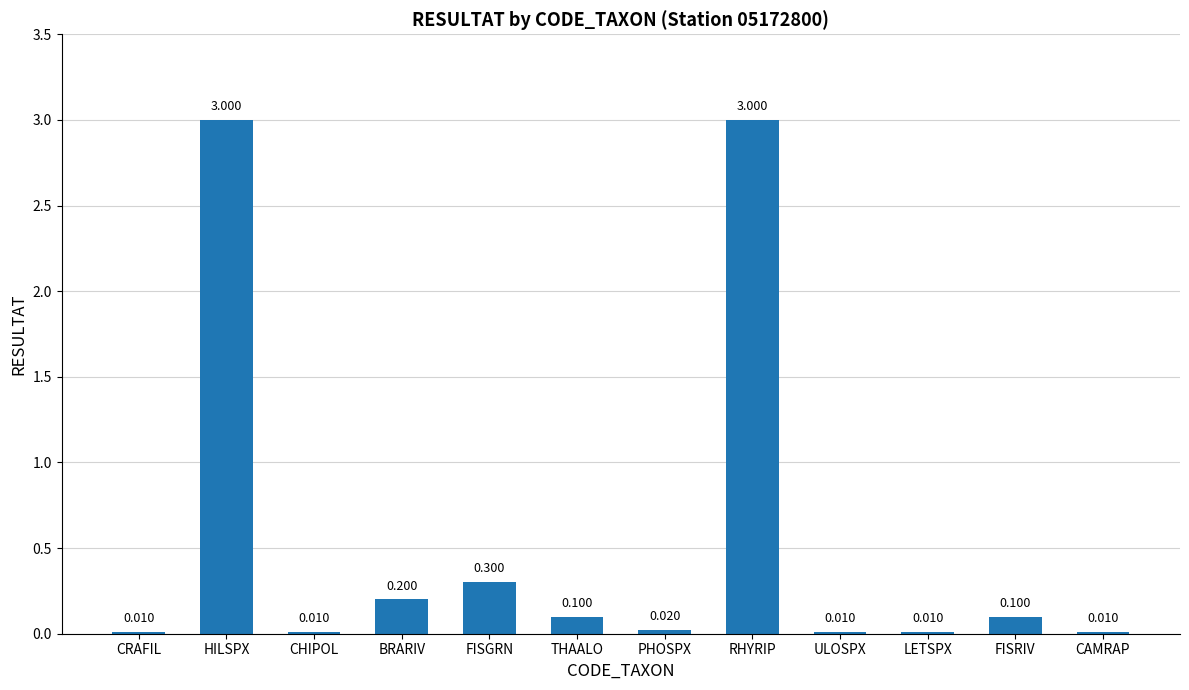

Are the bars grouped side by side (vs. stacked)?

No